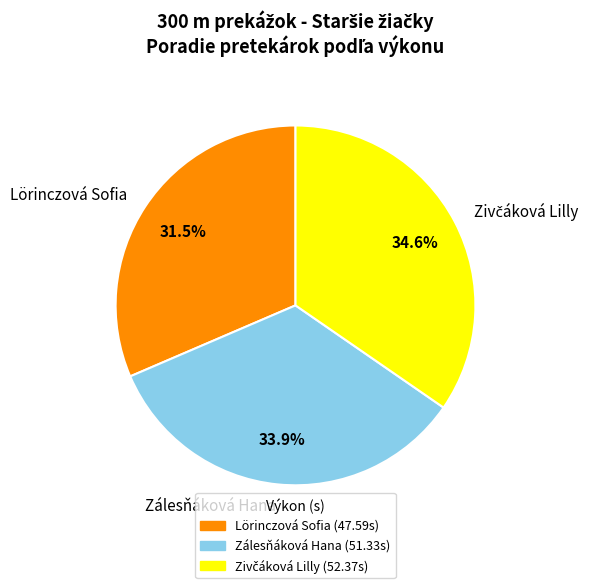

What percentage is NOT represented by Lörinczová Sofia?

68.5%